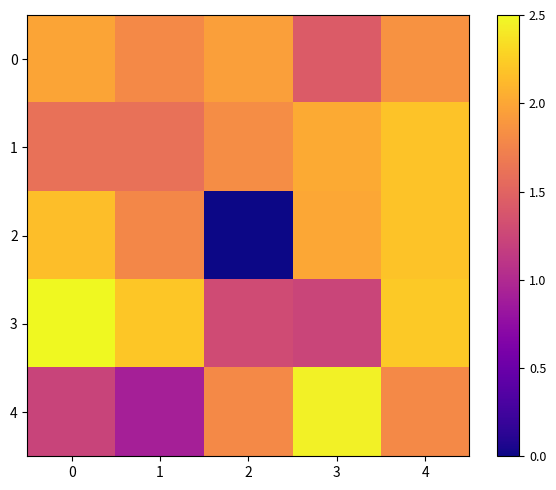

Reading left to right, transcribe all the data shown in this chart.

0: 0=2.0	1=1.8	2=1.9	3=1.4	4=1.9
1: 0=1.6	1=1.6	2=1.8	3=2.0	4=2.2
2: 0=2.2	1=1.8	2=0.0	3=2.0	4=2.2
3: 0=2.5	1=2.2	2=1.3	3=1.2	4=2.2
4: 0=1.2	1=0.9	2=1.8	3=2.5	4=1.8